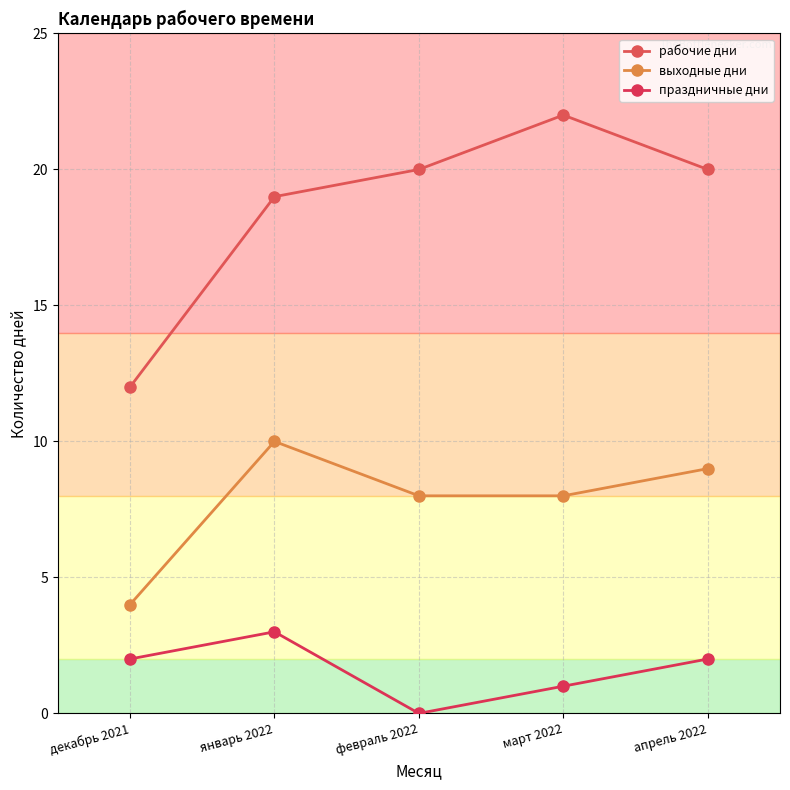

Reading left to right, transcribe all the data shown in this chart.

рабочие дни: 12	19	20	22	20
выходные дни: 4	10	8	8	9
праздничные дни: 2	3	0	1	2